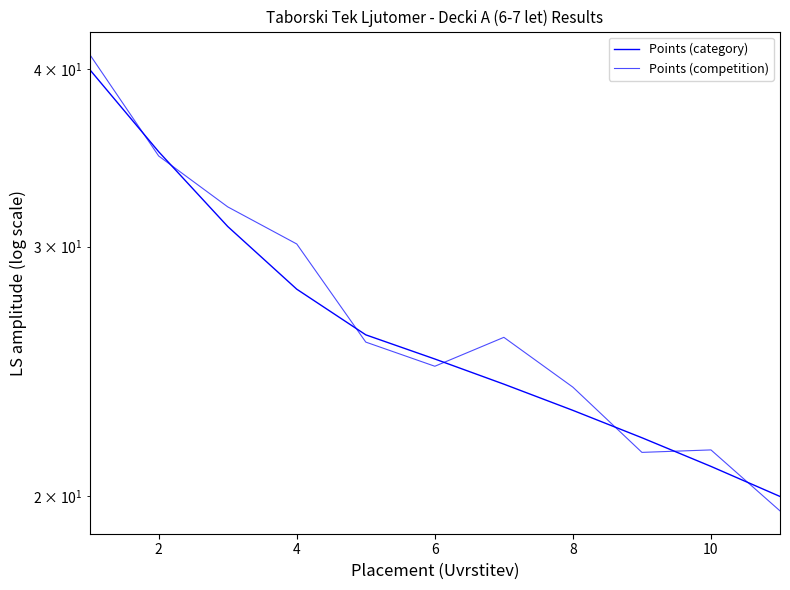

What is the value of the Points (category) point at the 7th from the left?

24.0